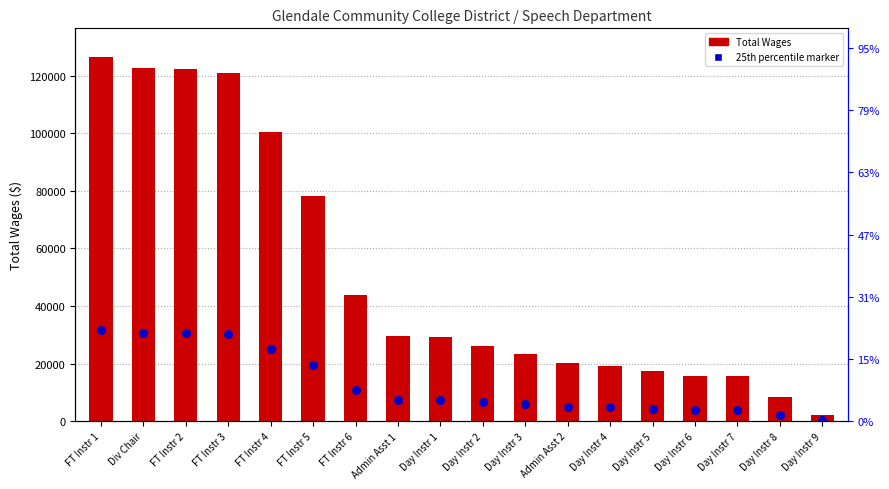

What is the ratio of the value at Day Instr 1 to the value at FT Instr 3?

0.2